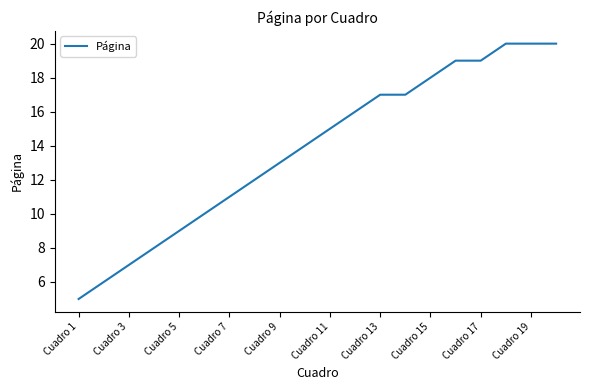

What is the difference between the maximum and minimum values?

15